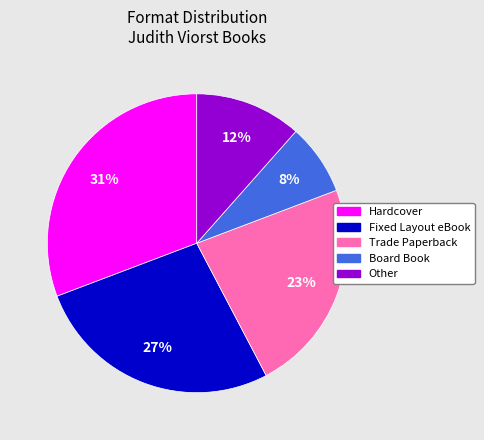

How many segments does this pie chart have?

5